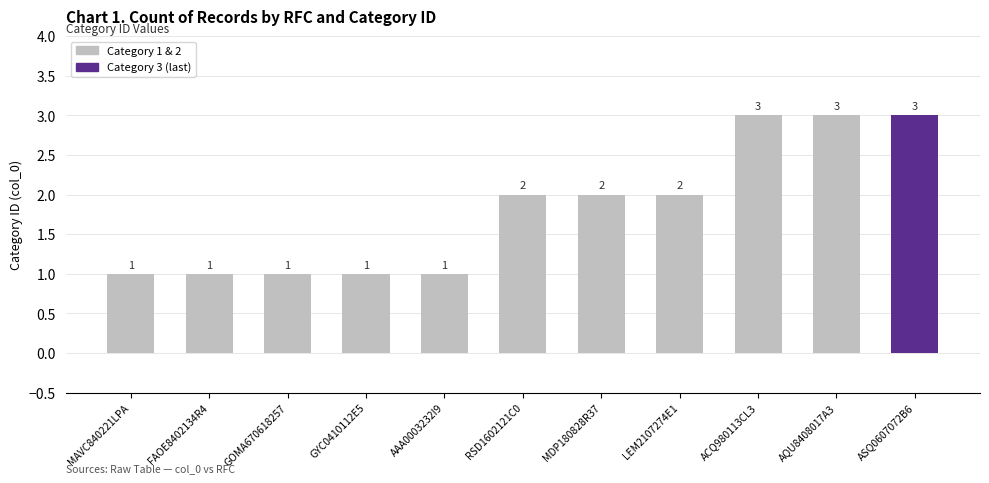

What is the sum of all values?

20